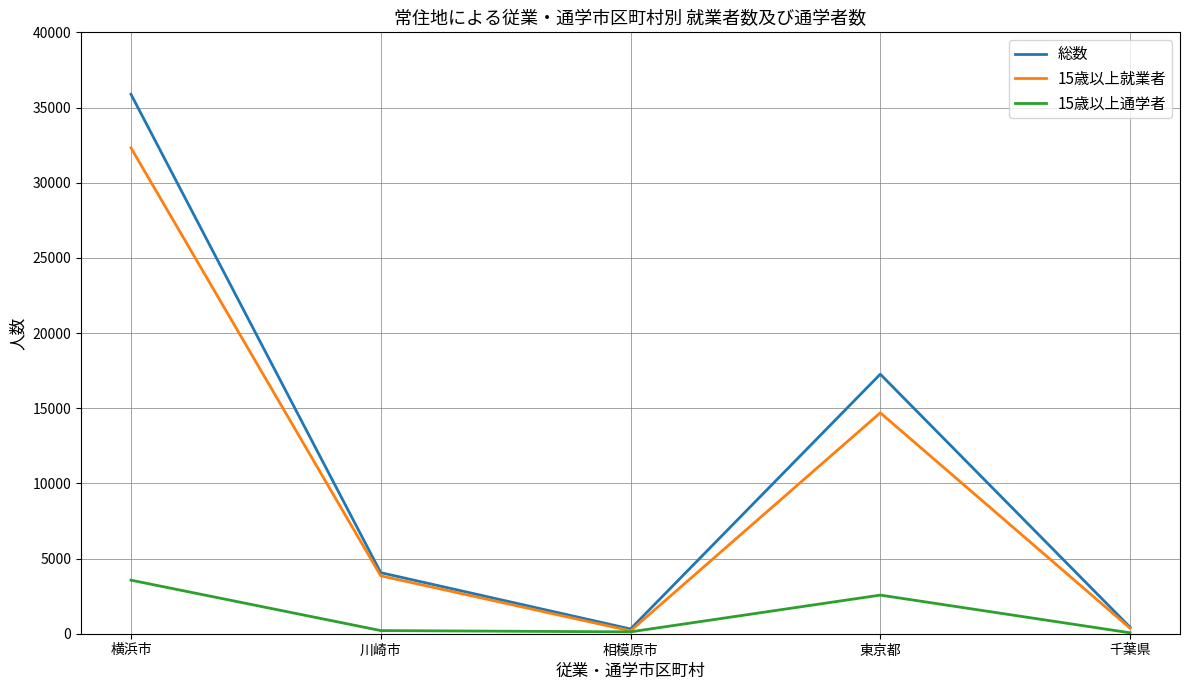

List the series in order of their peak value, lowest first.

15歳以上通学者, 15歳以上就業者, 総数